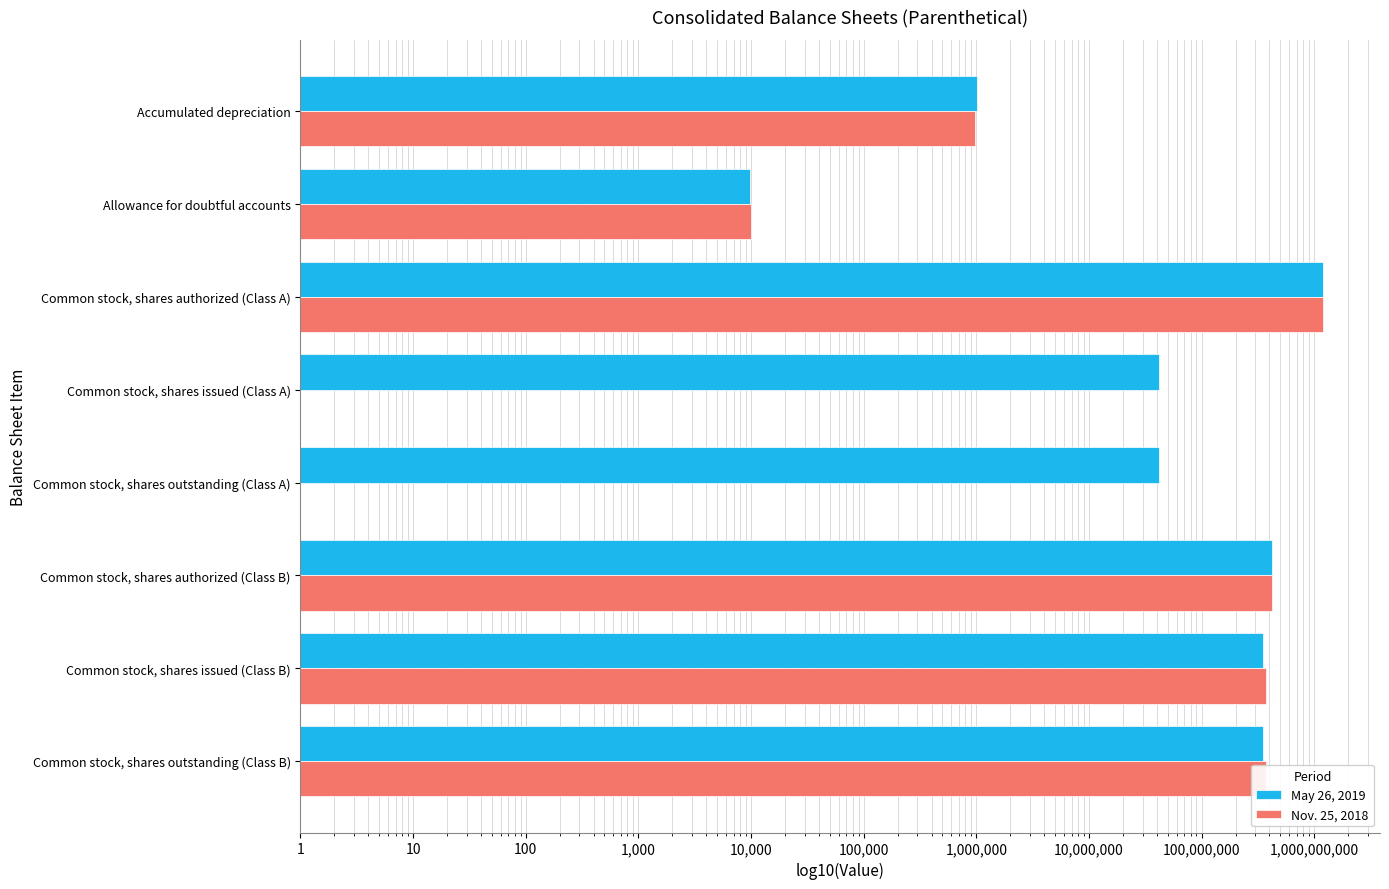

True or false: Nov. 25, 2018 has a value of 0.2 at Common stock, shares outstanding (Class A).

False